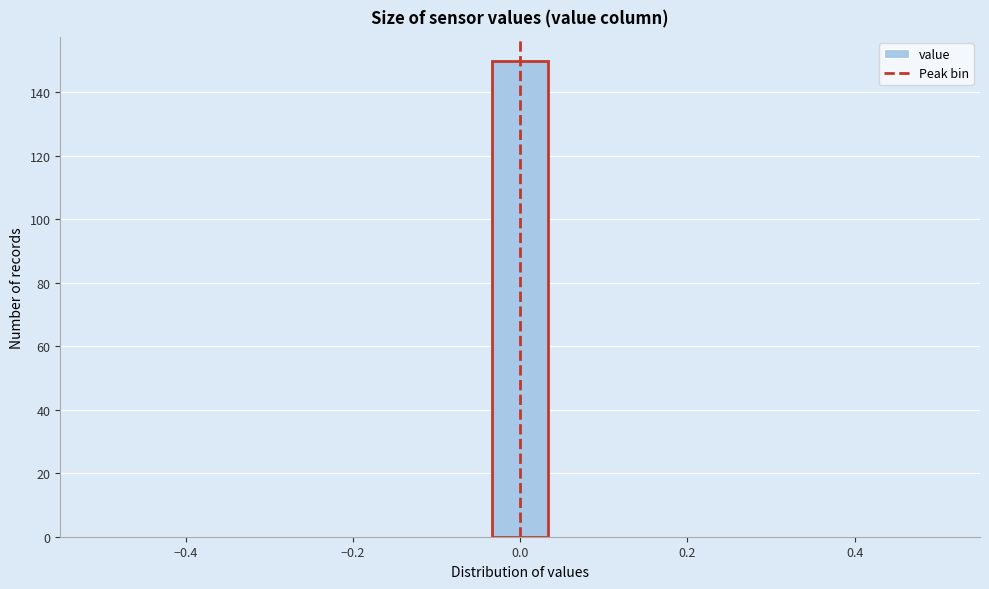

Read against the x-axis, roughly where is the centre of the tallest bar?

0.00